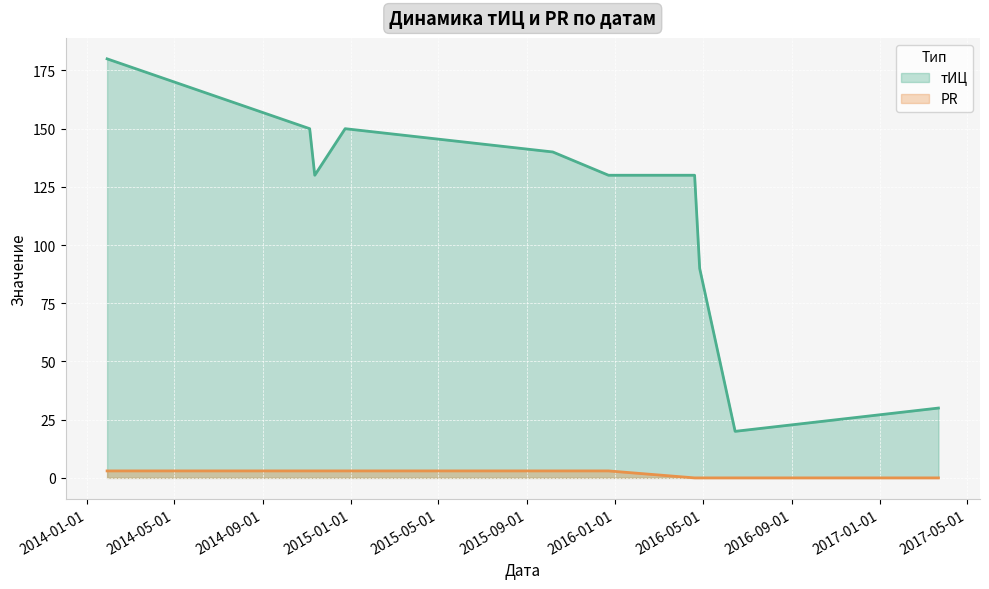

Which series has the largest range (max minus min)?

тИЦ (line)